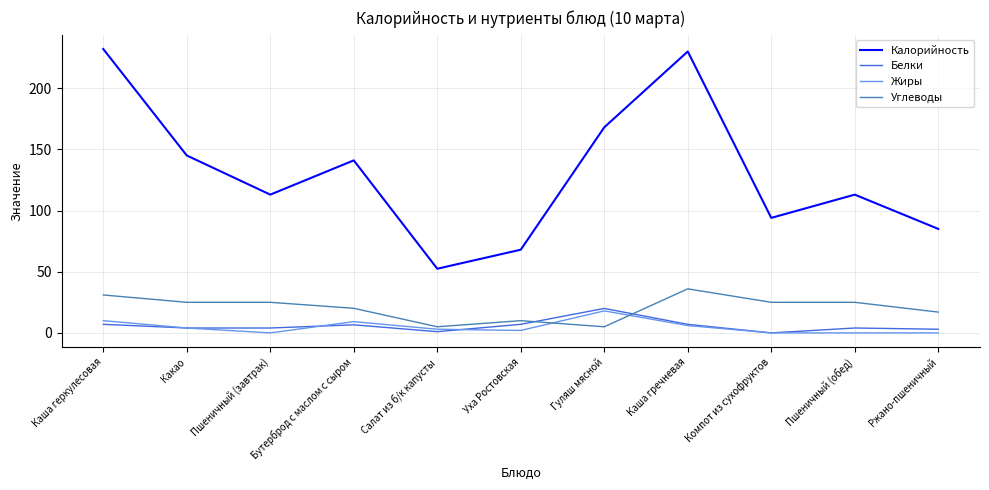

What is the greatest value displayed?

232.0